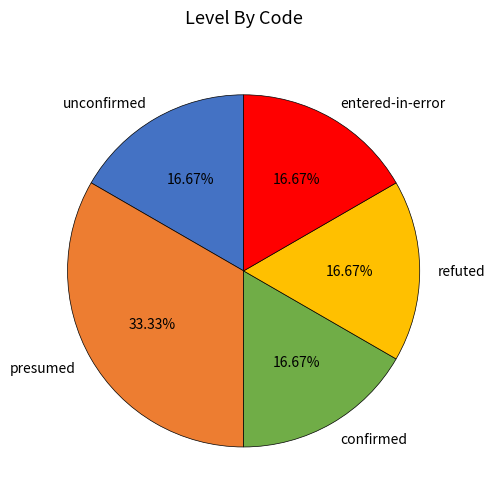

What percentage is NOT represented by entered-in-error?

83.3%